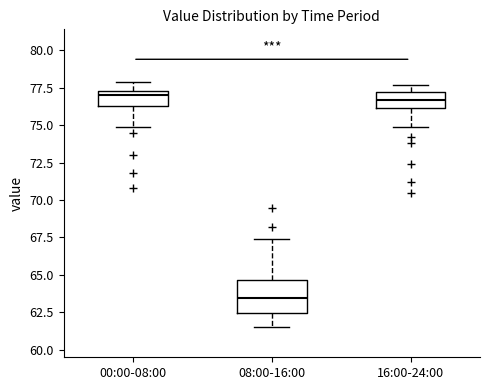

Reading left to right, transcribe this box plot: for each box, give where its median line is, the range the box spans, and where its two whiskers end, as read against the y-axis. The values are not printed on the chart, so give them approximately, as read against the axis.

00:00-08:00: median 77.0, box 76.5 to 77.5, whiskers 75.0 to 78.0
08:00-16:00: median 63.5, box 62.5 to 64.5, whiskers 61.5 to 67.5
16:00-24:00: median 76.5, box 76.0 to 77.0, whiskers 75.0 to 77.5